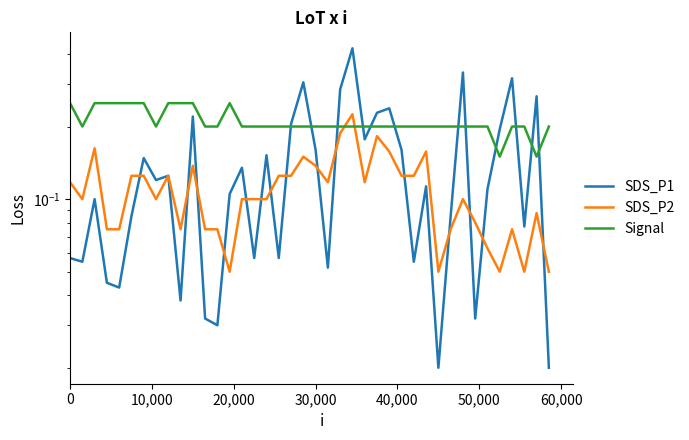

True or false: Signal and SDS_P1 intersect in this chart.

True